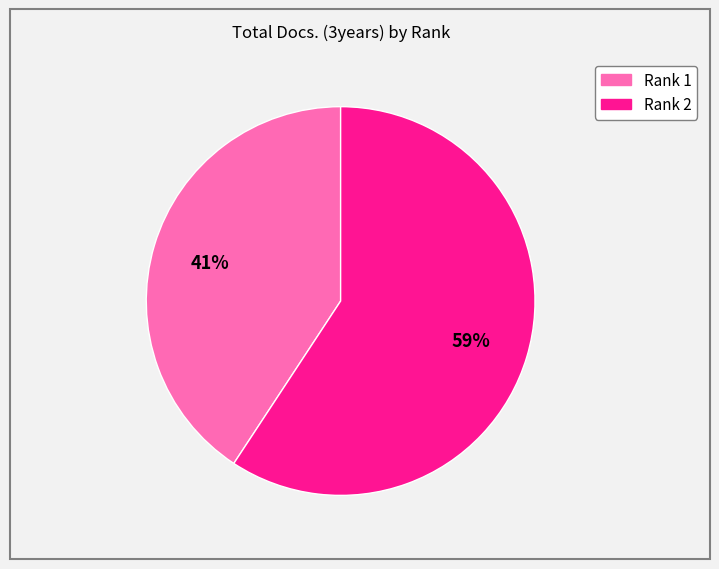

Which has a higher value, Rank 2 or Rank 1?

Rank 2